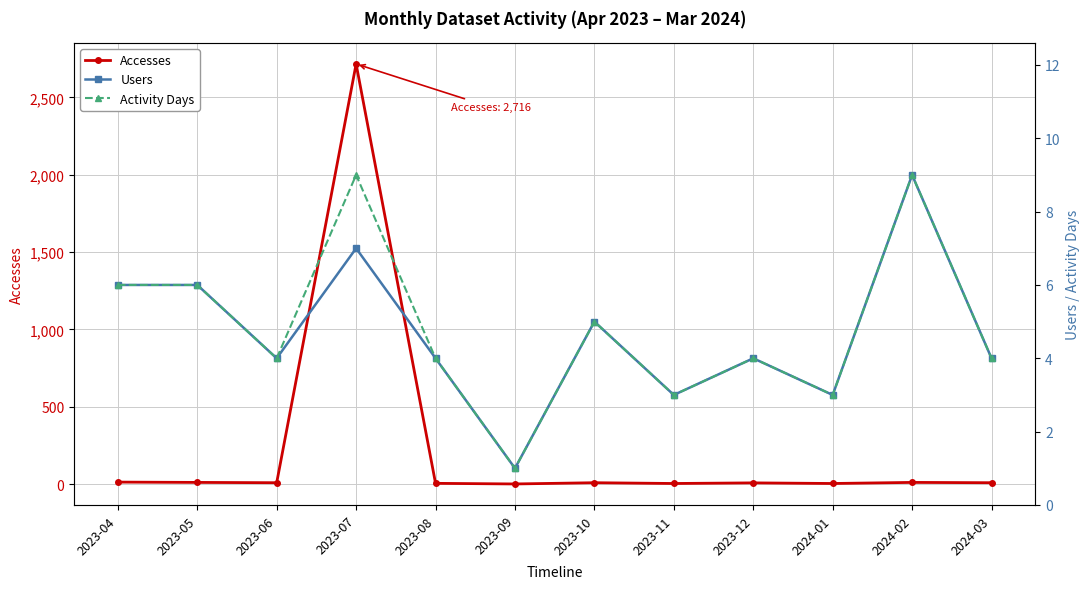

Reading right to left, what are all the values shown in this chart?

Accesses: 9	11	4	8	4	9	1	5	2716	9	11	13
Users: 4	9	3	4	3	5	1	4	7	4	6	6
Activity Days: 4	9	3	4	3	5	1	4	9	4	6	6